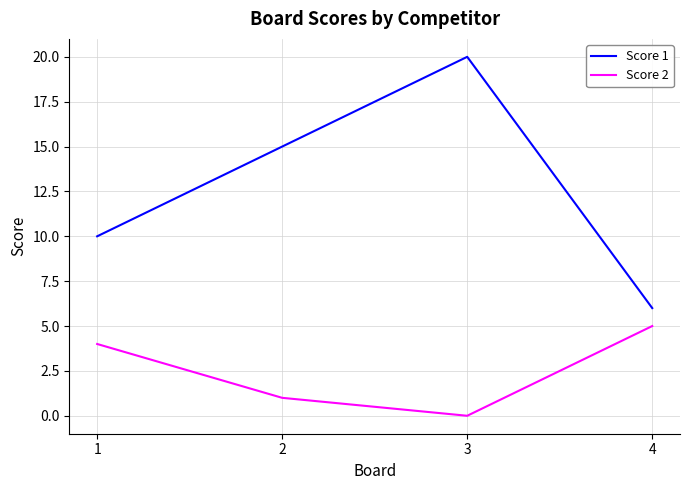

True or false: Score 1 has a value of 10 at 1.

True